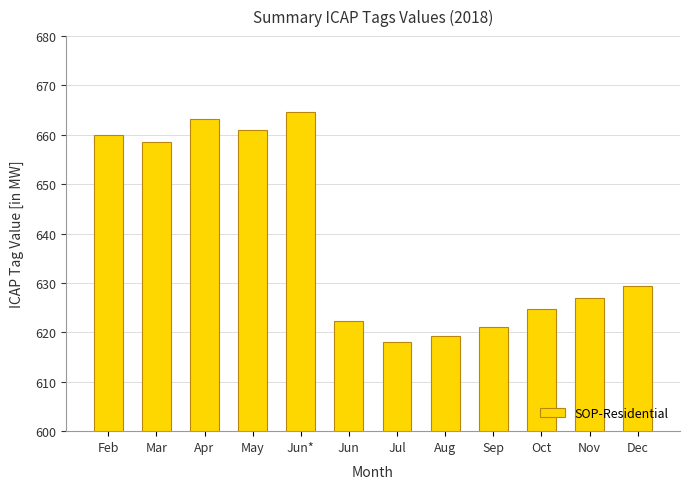

What is the sum of the values at Sep and Mar?

1279.8